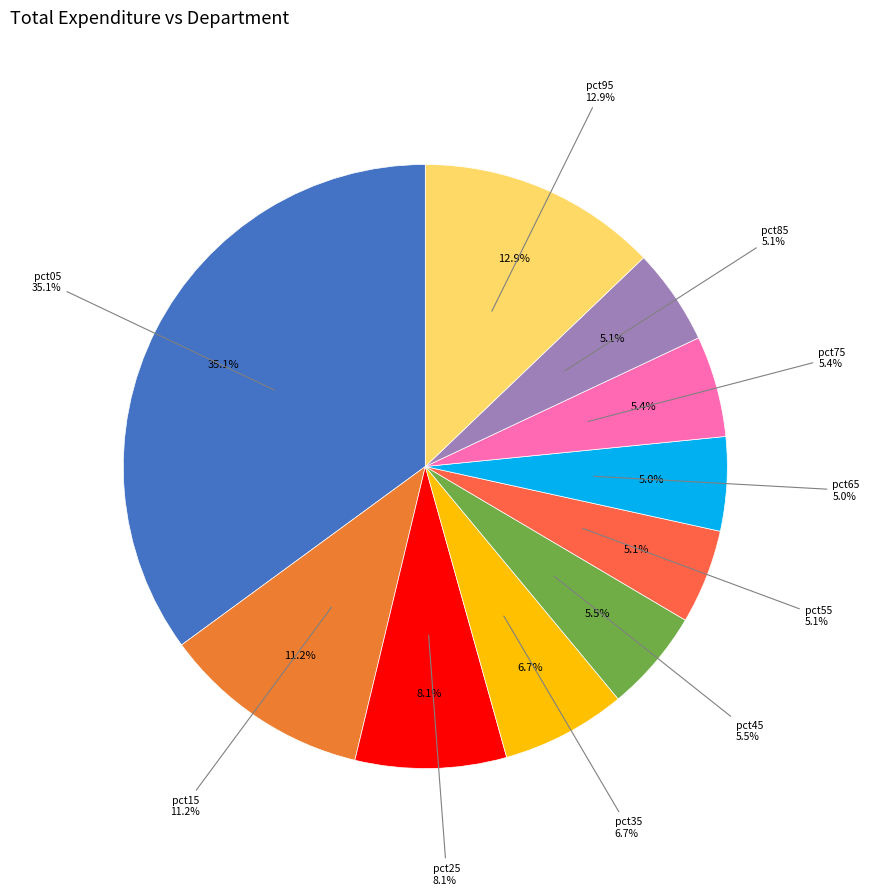

What portion of the pie excludes pct35?

93.3%